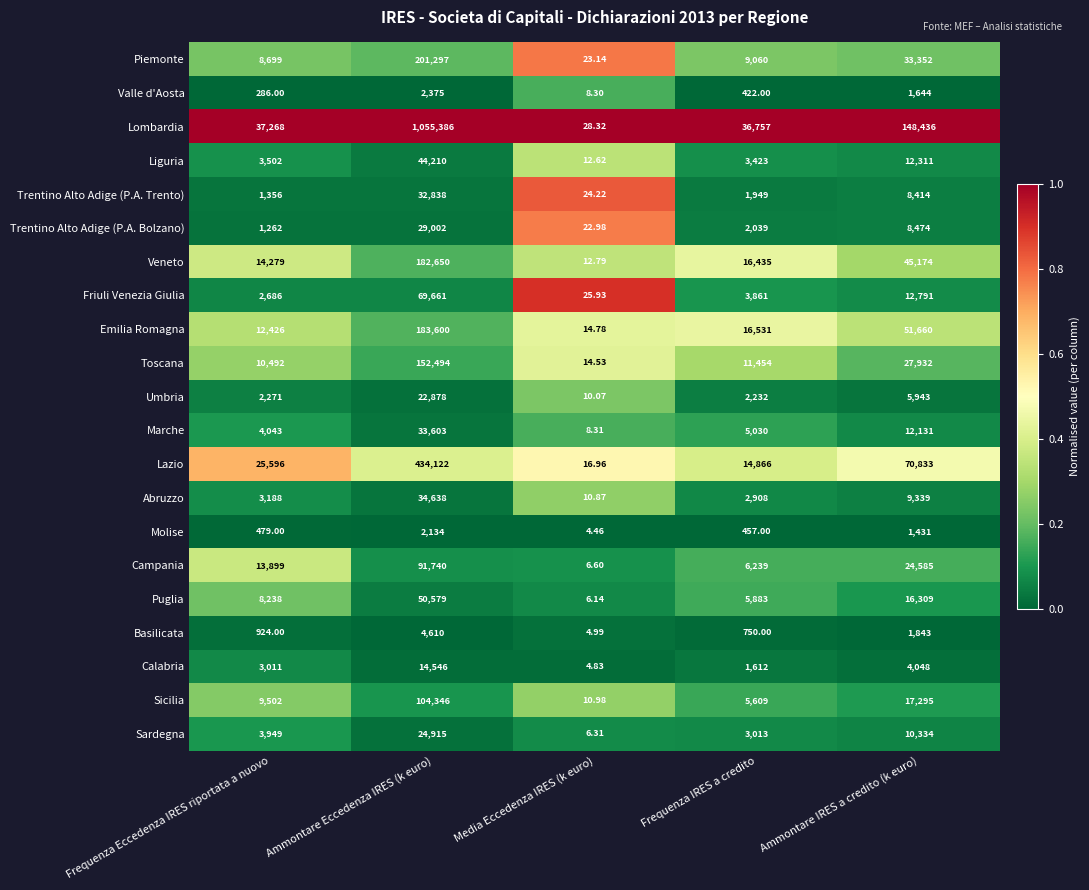

What is the difference between the highest and lowest values at Media Eccedenza IRES (k euro)?

23.9